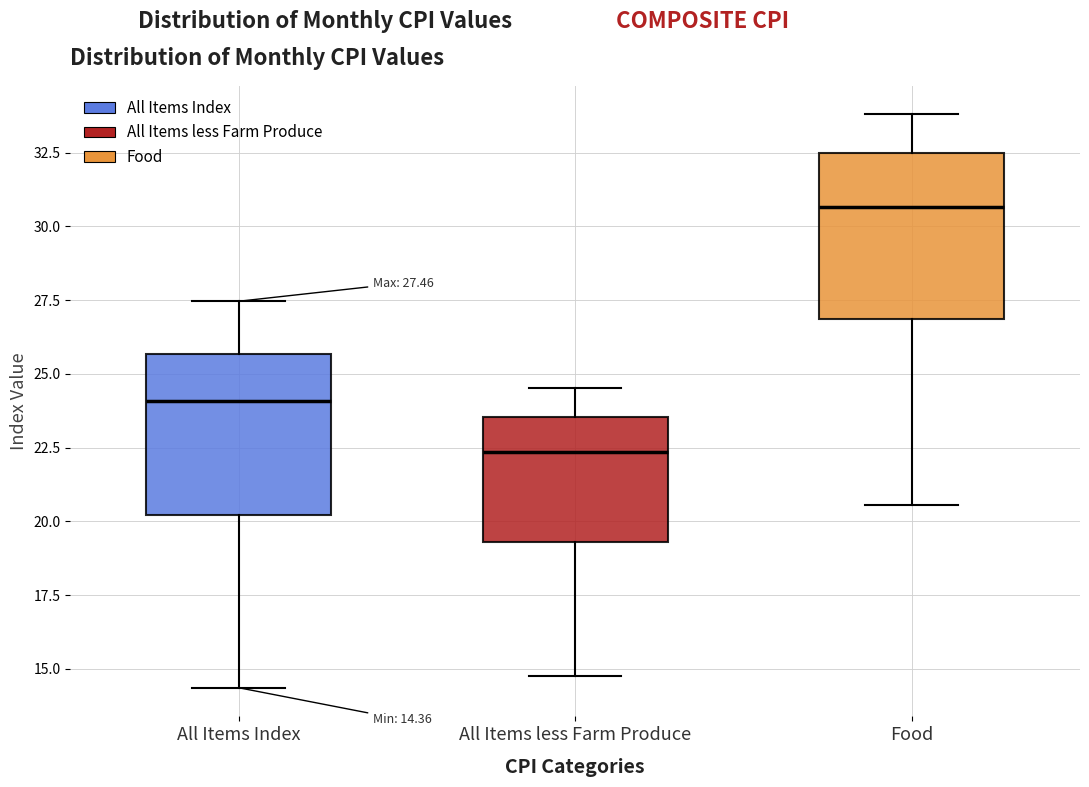

Which box has the highest median line?

Food